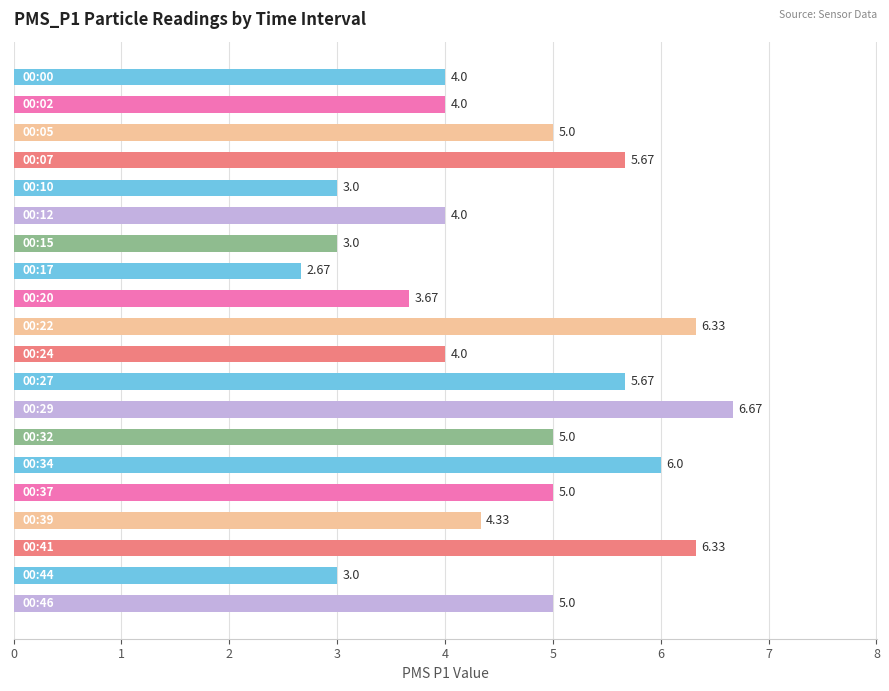

What is the average value?

4.6